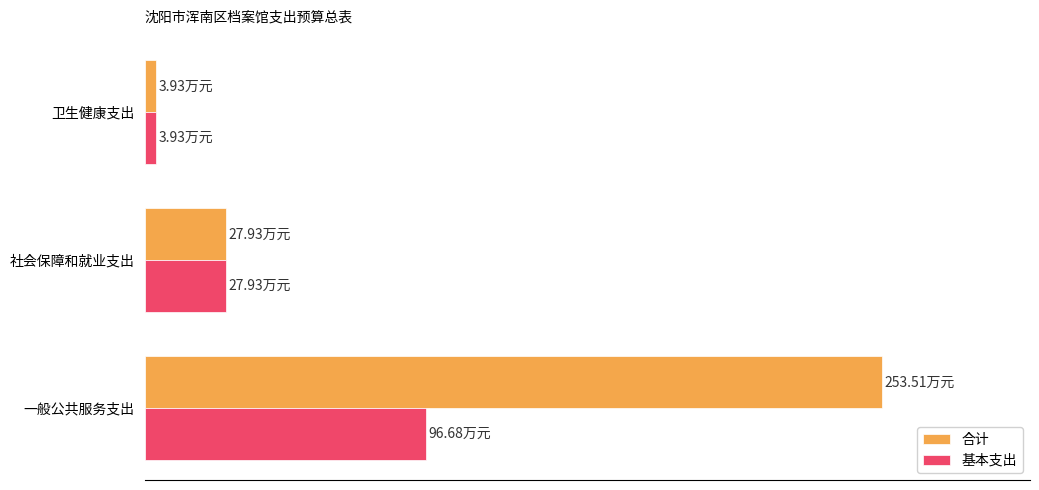

What are all the series names shown in the legend?

合计, 基本支出